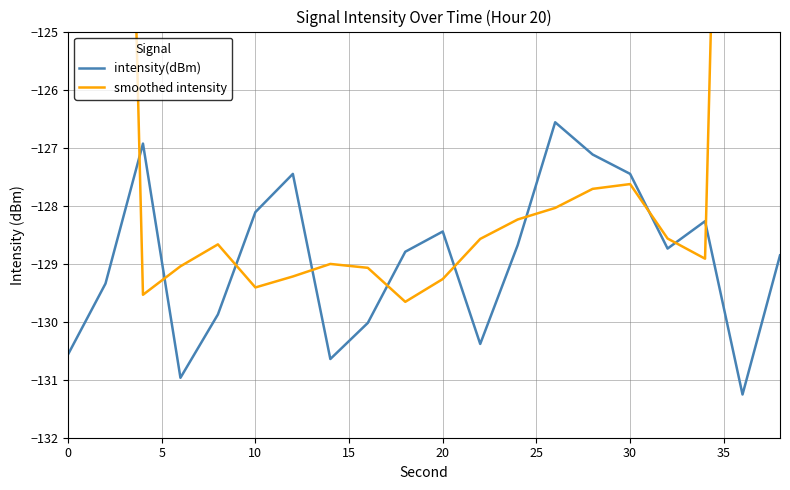

How many interior local valleys does the intensity(dBm) series have?

5